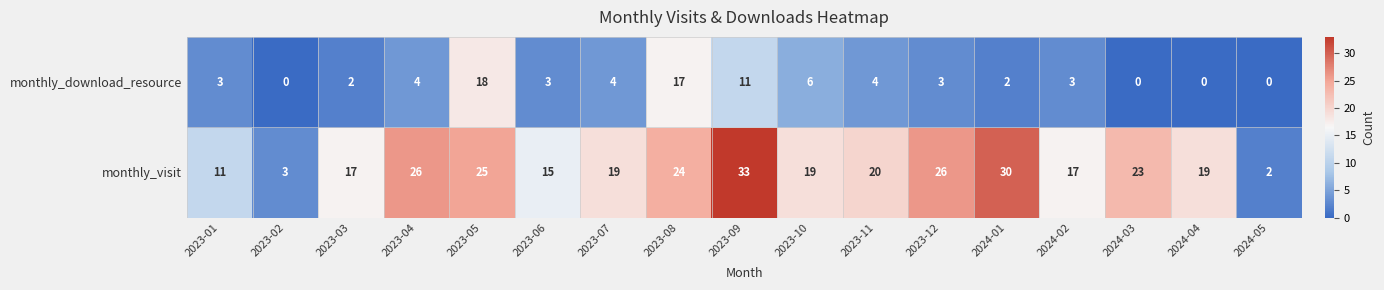

What is the difference between the second highest and minimum values in the monthly_visit series?

28